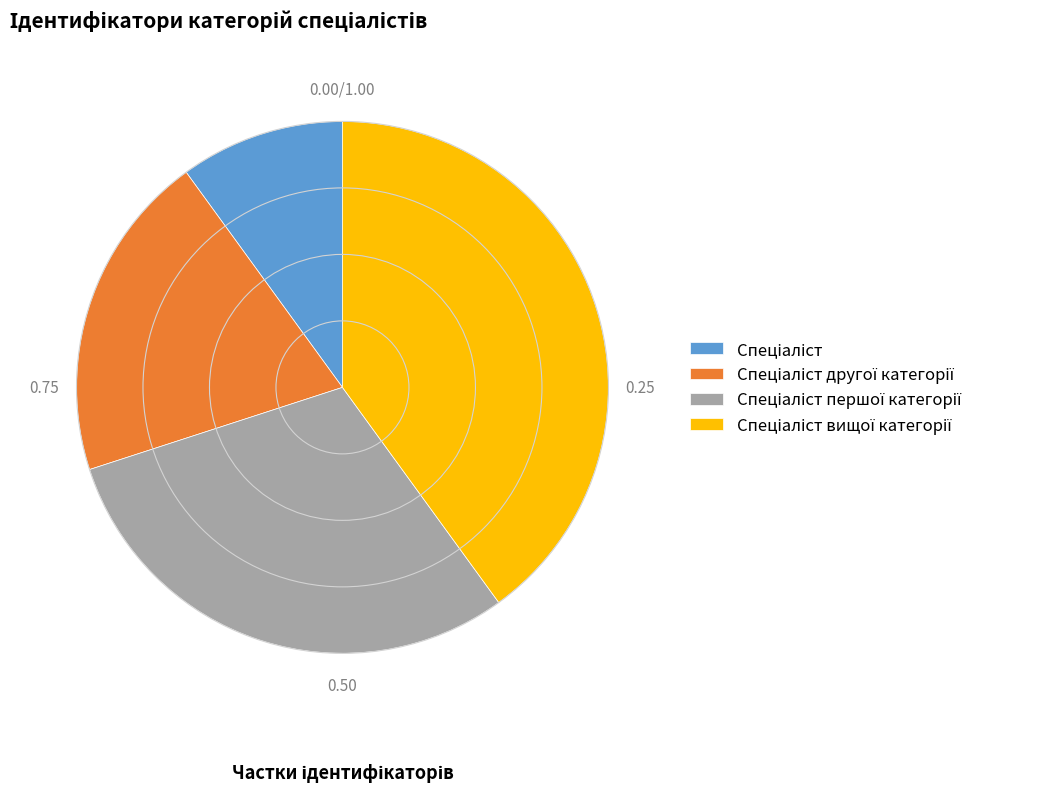

How many slices are in this pie chart?

4